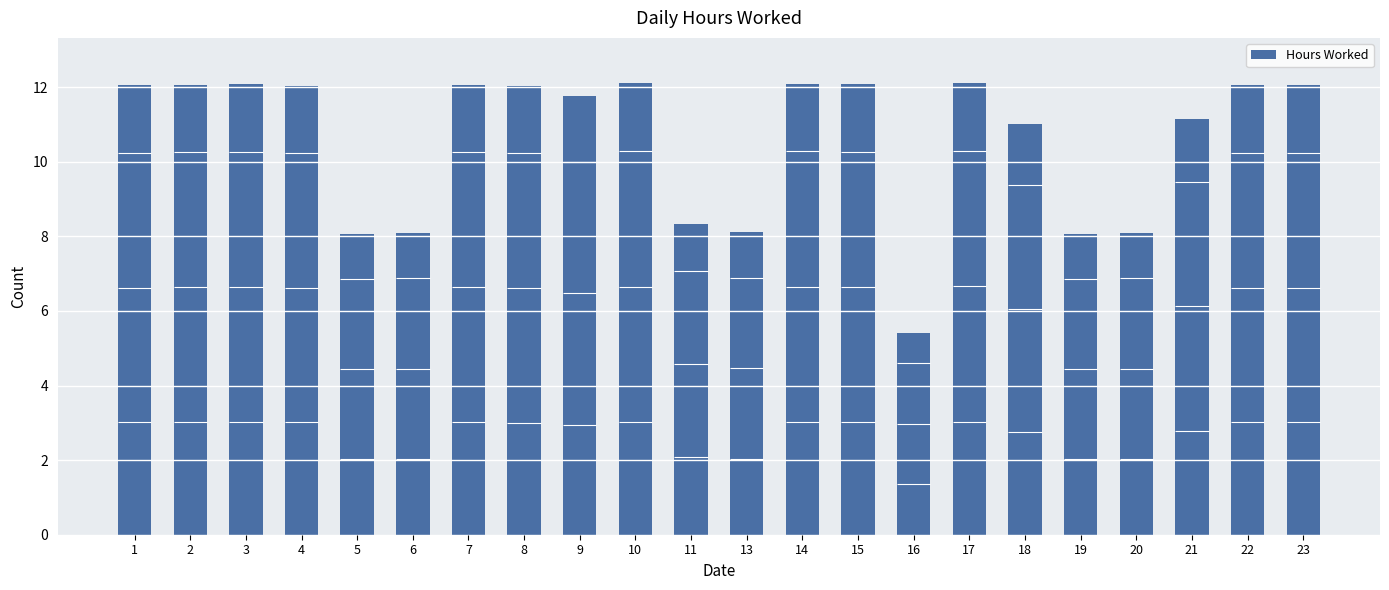

Which has a higher value, 18 or 16?

18